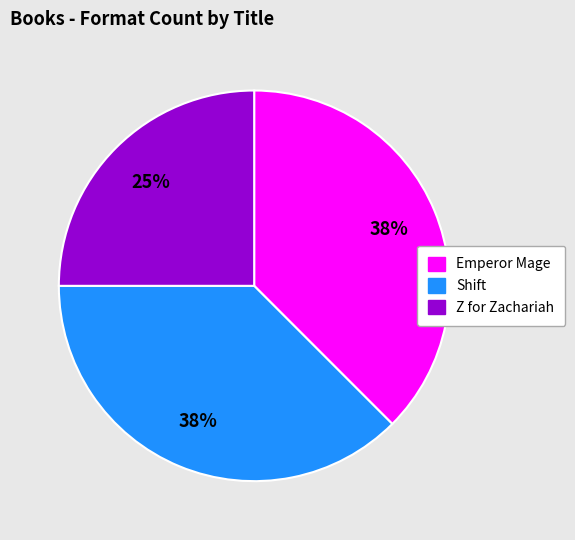

Is Z for Zachariah the majority of the pie?

No